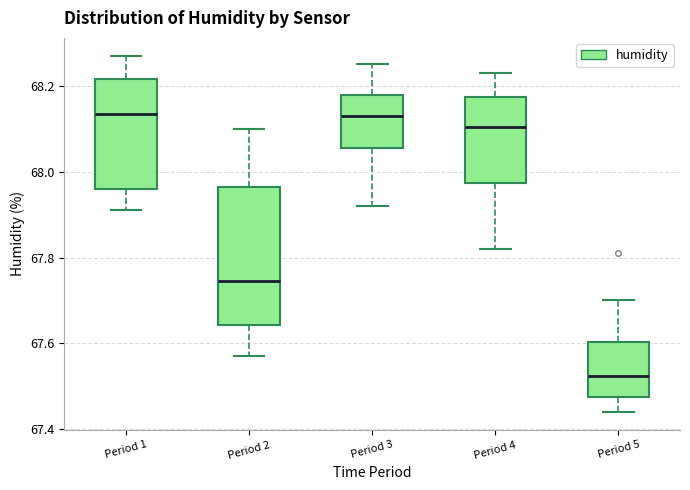

Which box's median line is the lowest?

Period 5